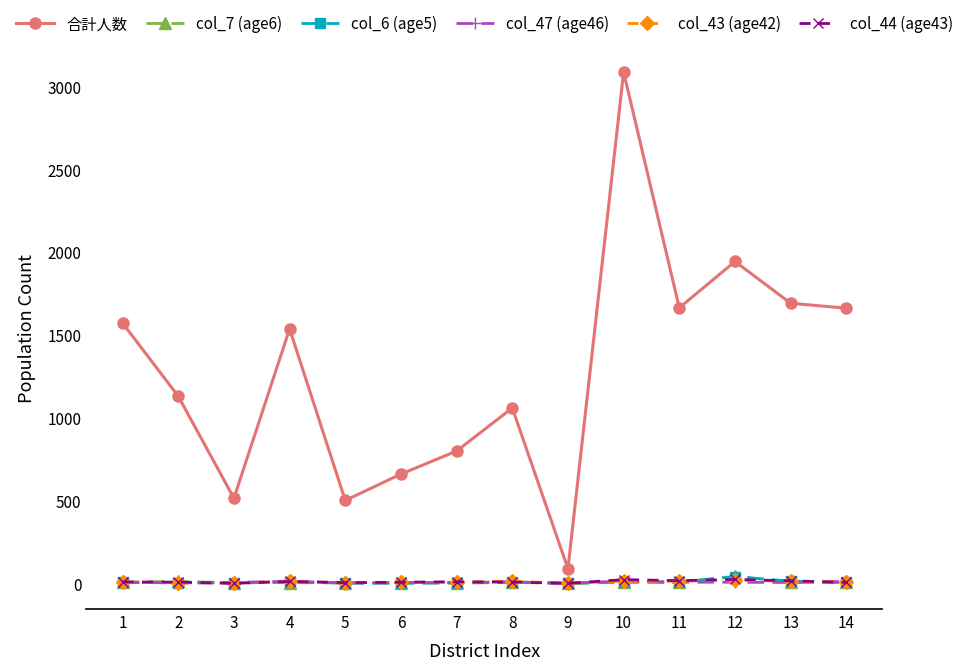

What is the spread (max minus min) of values at 7?

798